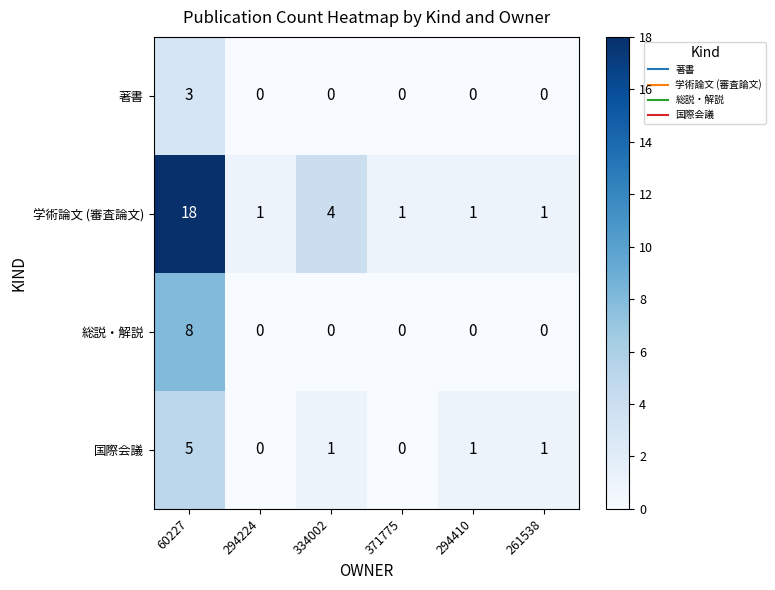

Which series has the widest spread of values?

学術論文 (審査論文)